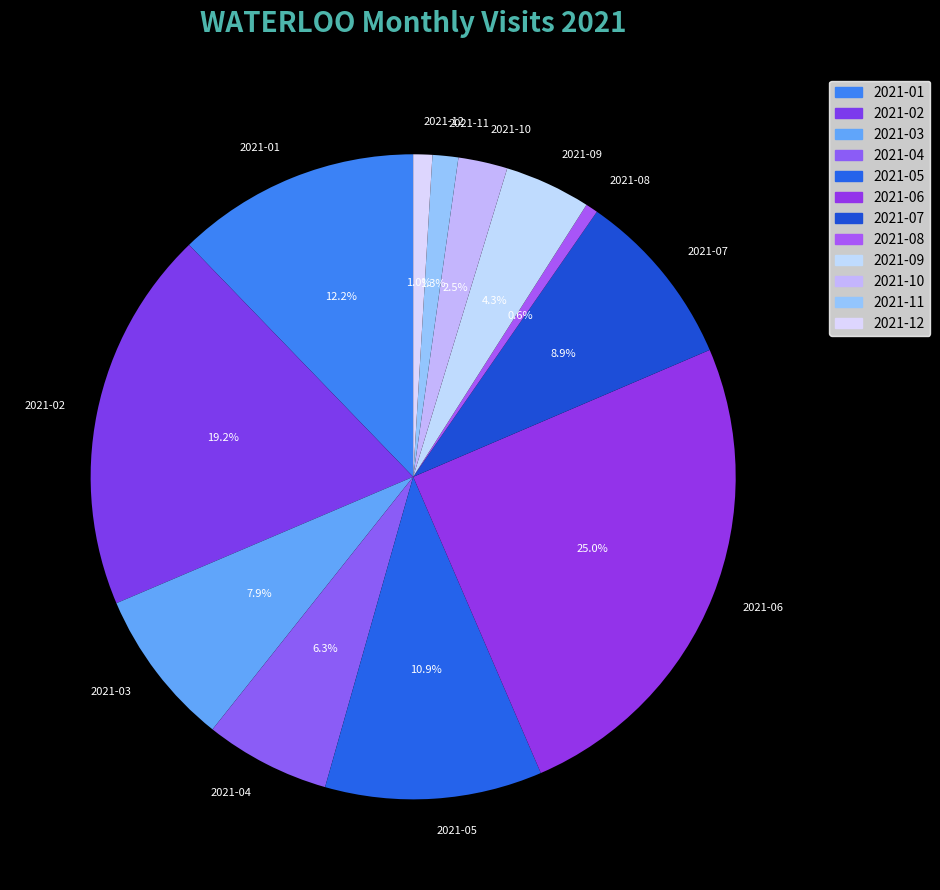

Which slice is the largest?

2021-06